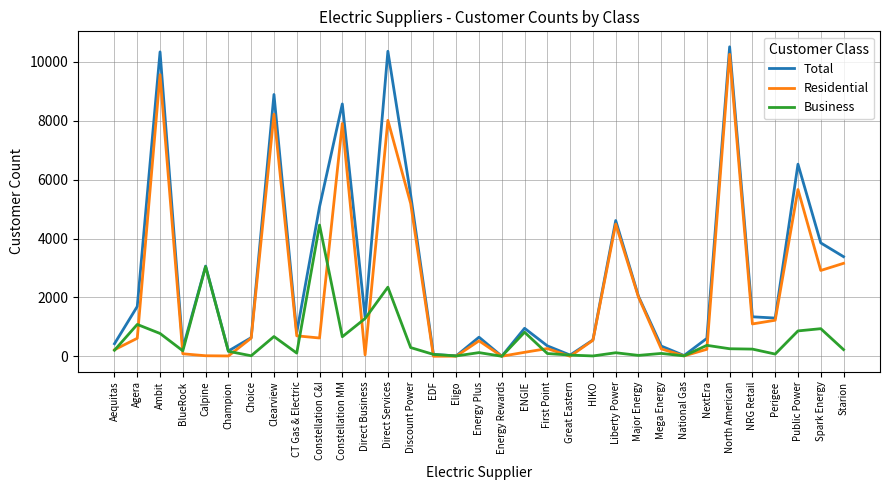

How many lines are shown in the chart?

3